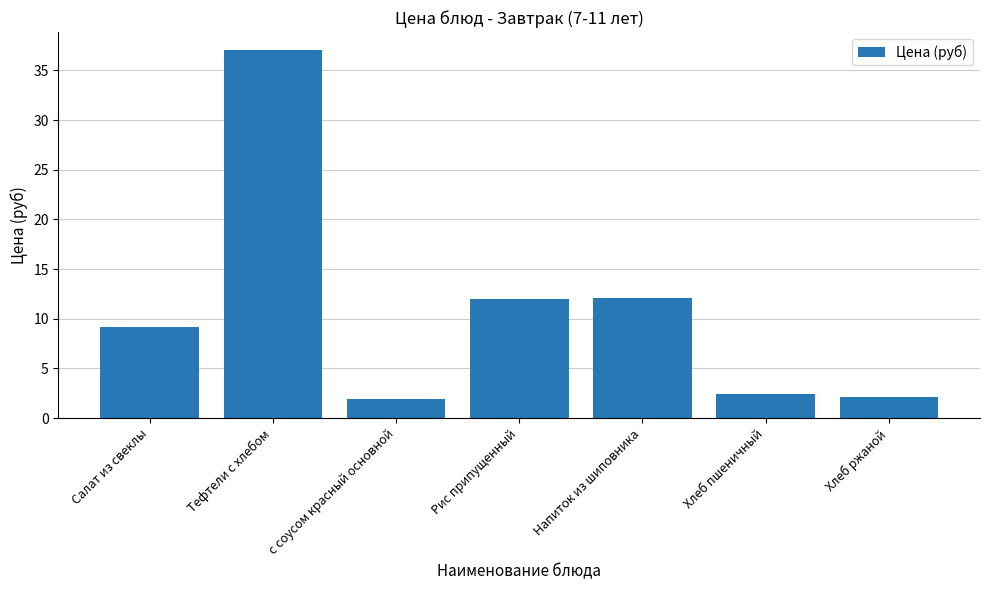

What is the label of the 3rd bar from the left?

с соусом красный основной